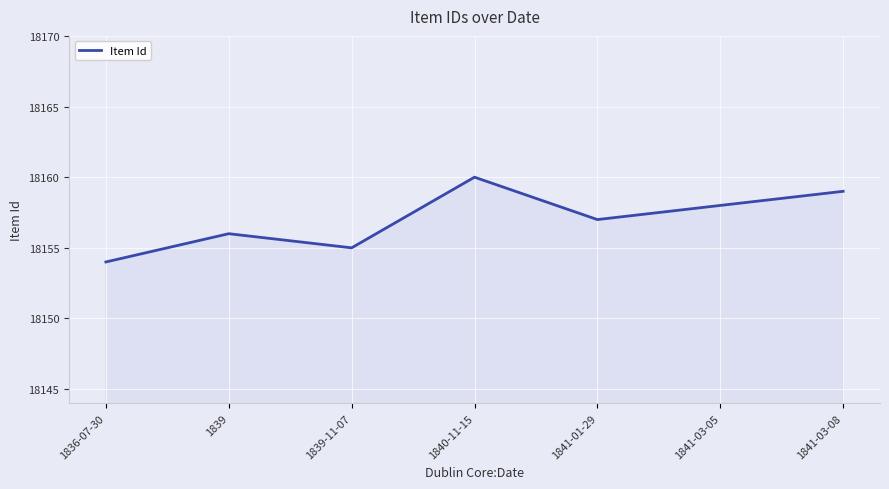

What is the average value?

18157